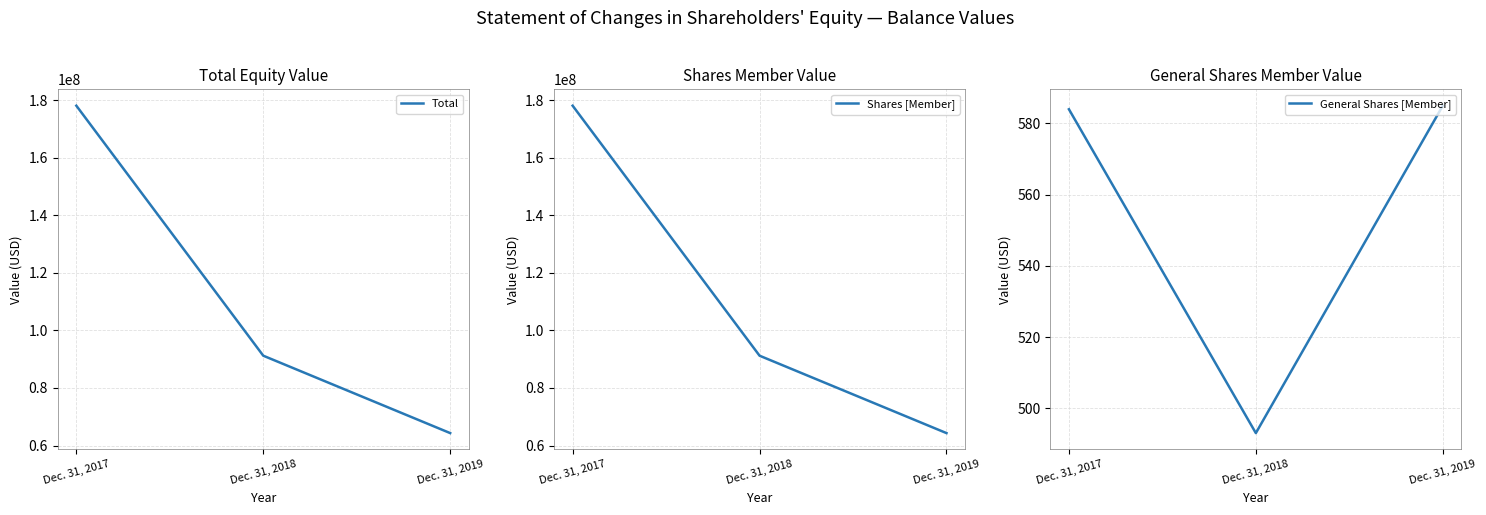

How many Total values are between 64331913 and 178048939?

3